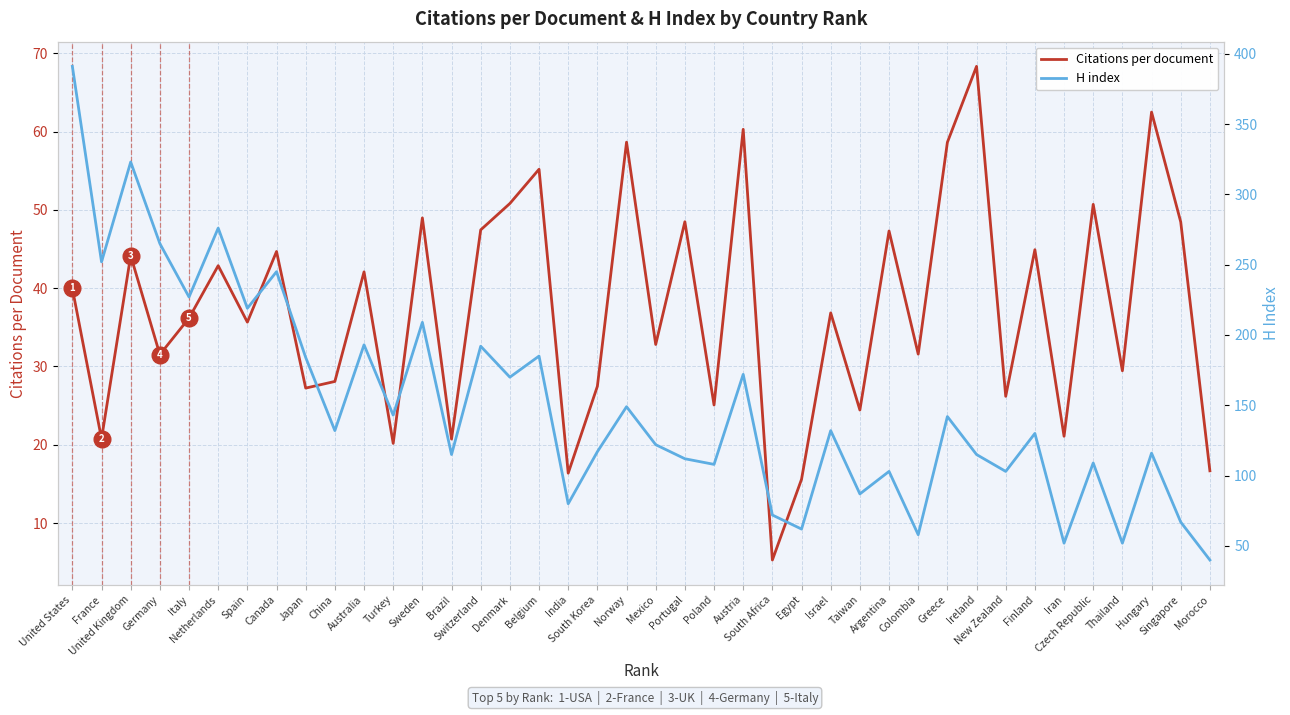

In H index, how many points are lower than both neighbors (excluding endpoints)?

15